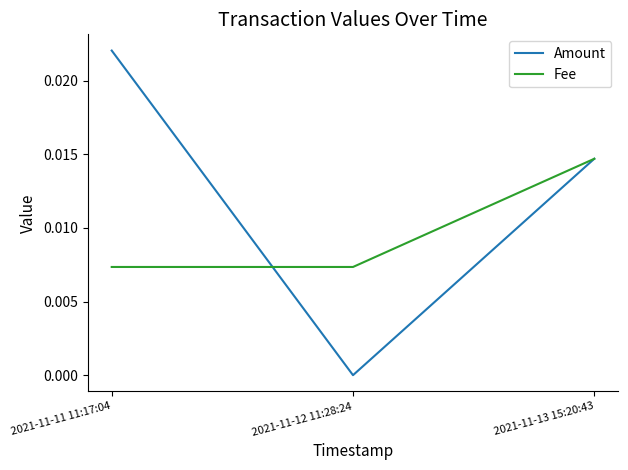

True or false: Amount has a value of 0.0 at 2021-11-13 15:20:43.

True